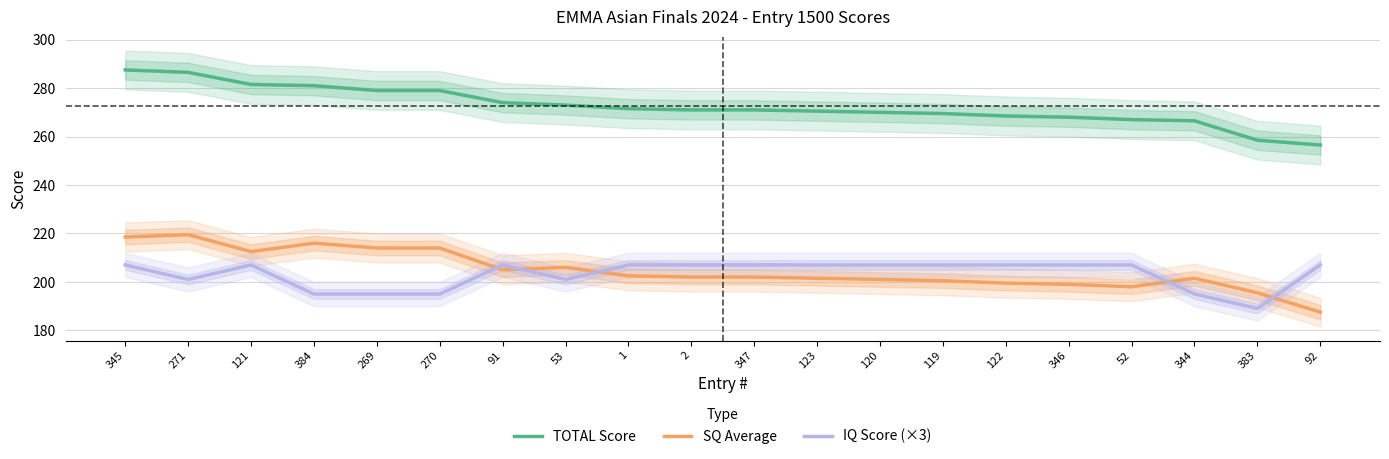

Reading left to right, list all the values displayed in this chart.

TOTAL Score: 287.5	286.5	281.5	281.0	279.0	279.0	274.0	273.0	271.5	271.0	271.0	270.5	270.0	269.5	268.5	268.0	267.0	266.5	258.5	256.5
SQ Average: 218.5	219.5	212.5	216.0	214.0	214.0	205.0	206.0	202.5	202.0	202.0	201.5	201.0	200.5	199.5	199.0	198.0	201.5	195.5	187.5
IQ Score (×3): 207.0	201.0	207.0	195.0	195.0	195.0	207.0	201.0	207.0	207.0	207.0	207.0	207.0	207.0	207.0	207.0	207.0	195.0	189.0	207.0